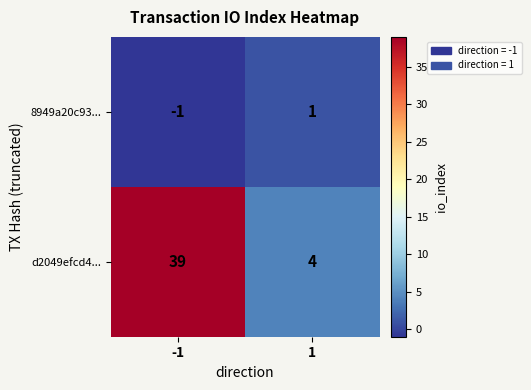

Count the number of categories in the chart.

2